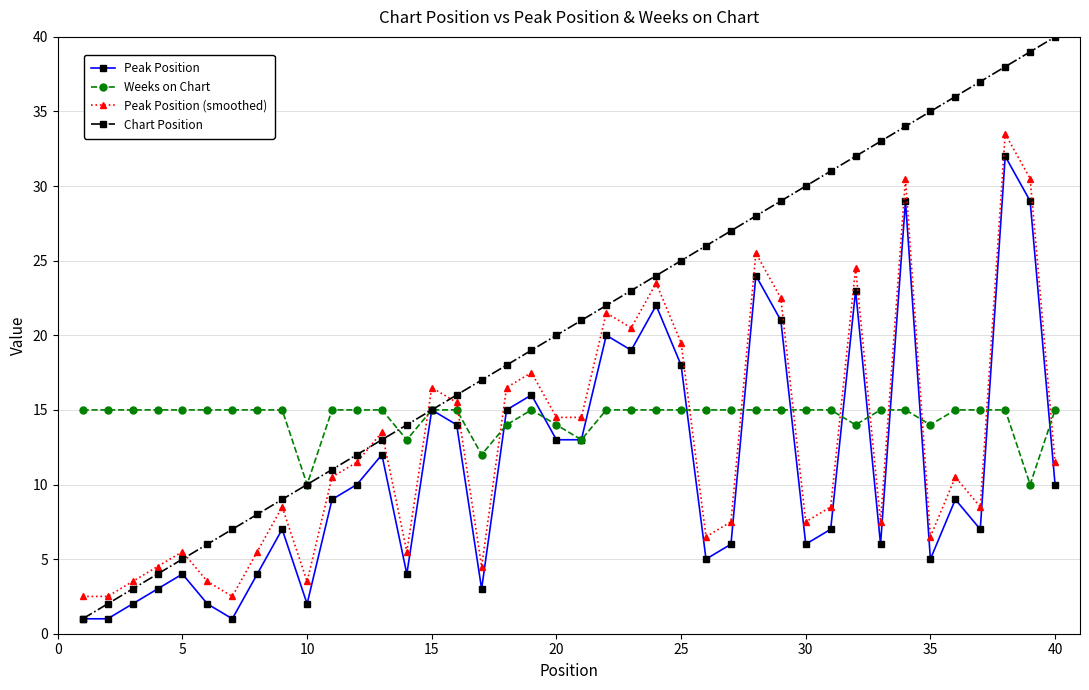

Rank the series by their average value, from lowest to highest.

Peak Position, Peak Position (smoothed), Weeks on Chart, Chart Position